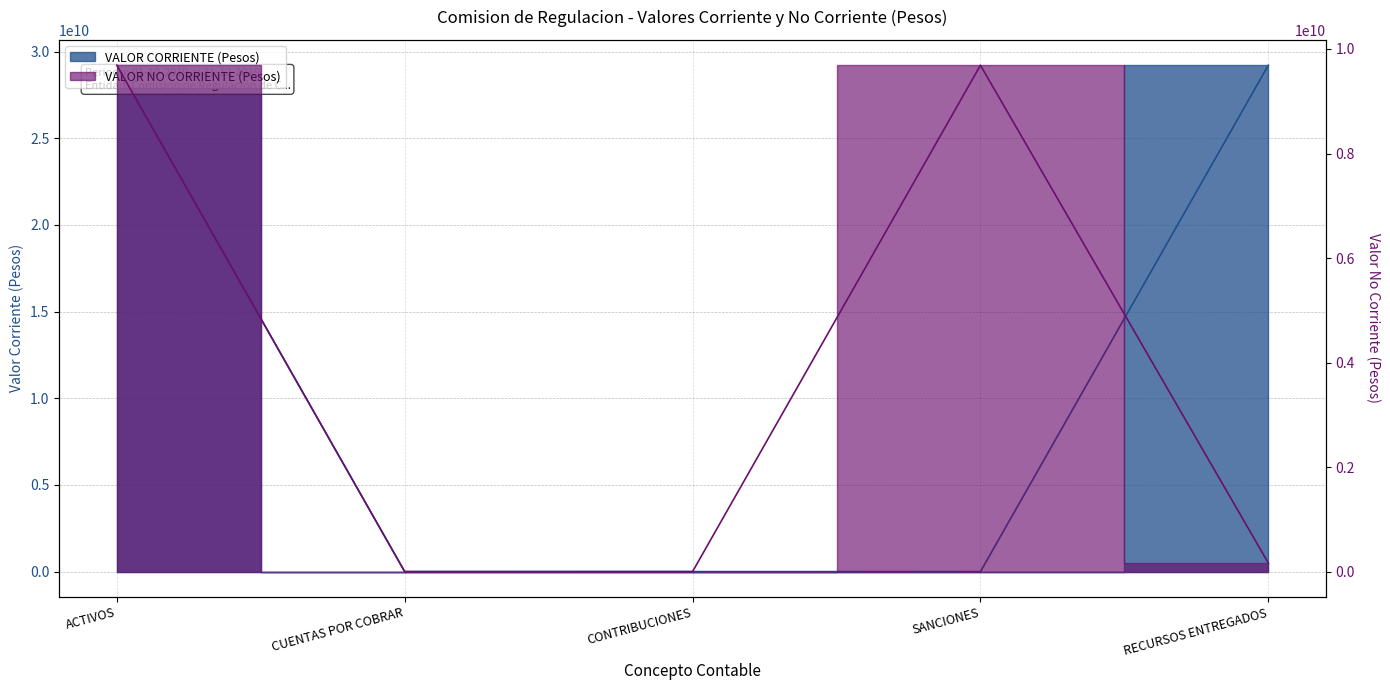

What is the value of the VALOR CORRIENTE (Pesos) point at the 2nd from the left?

2184260.0